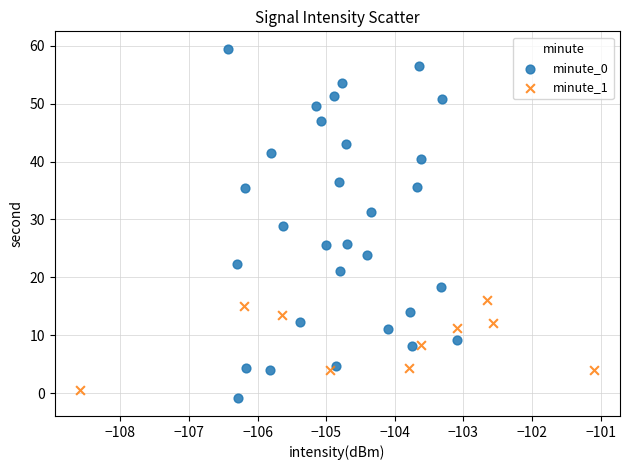

Which series contains the highest Y value?

minute_0